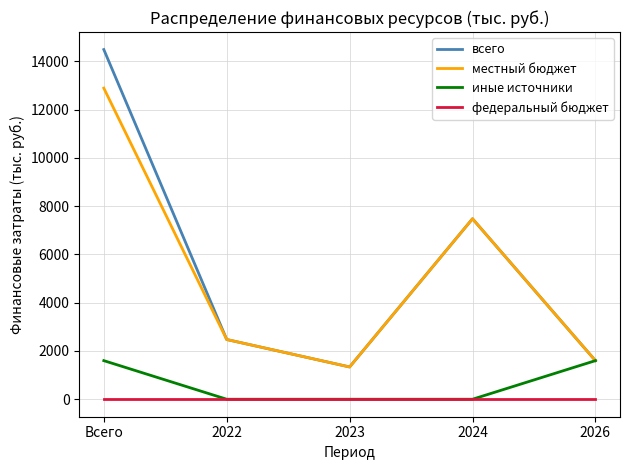

True or false: федеральный бюджет and всего intersect in this chart.

False